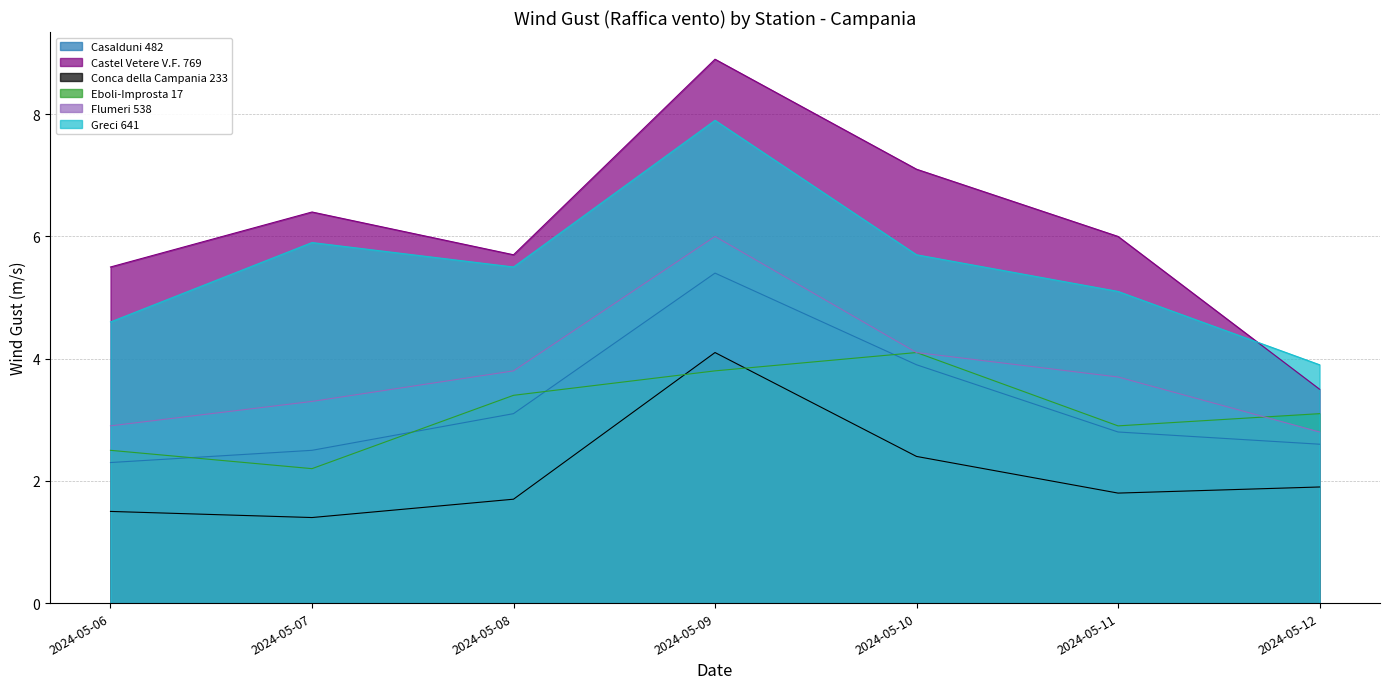

How many values in the Castel Vetere V.F. 769 series are below 6?

3